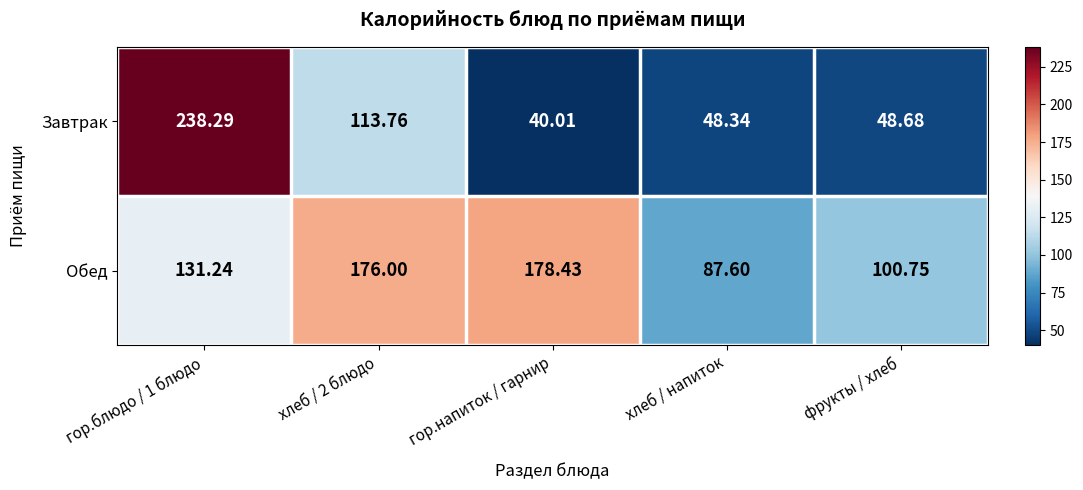

Between хлеб / 2 блюдо and гор.напиток / гарнир, which series saw the biggest shift?

Завтрак